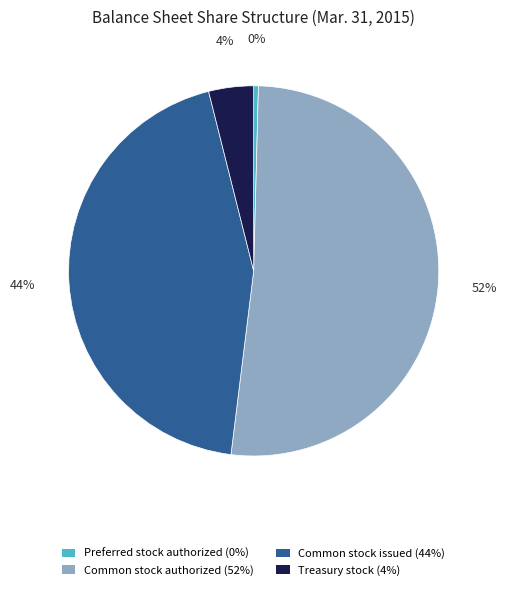

Is Common stock issued the majority of the pie?

No